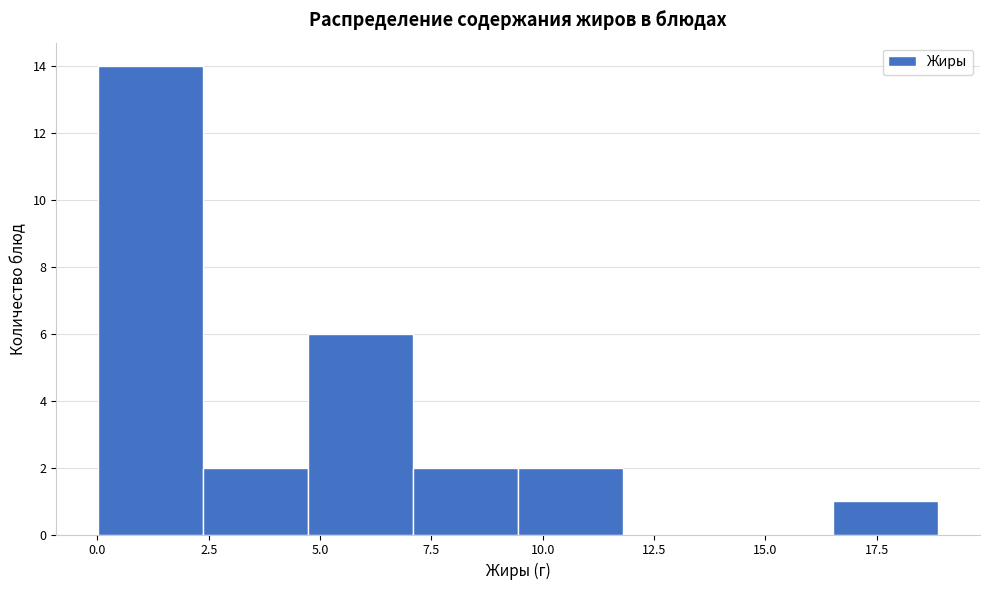

Reading left to right, list every bar in this chart as the range it spans on the x-axis followed by its height. Neither the bar edges nor the heights are printed on the chart, so give them approximately, as read against the axes.

0.0 to 2.5: 14
2.5 to 4.5: 2
4.5 to 7.0: 6
7.0 to 9.5: 2
9.5 to 12.0: 2
12.0 to 14.0: 0
14.0 to 16.5: 0
16.5 to 19.0: 1